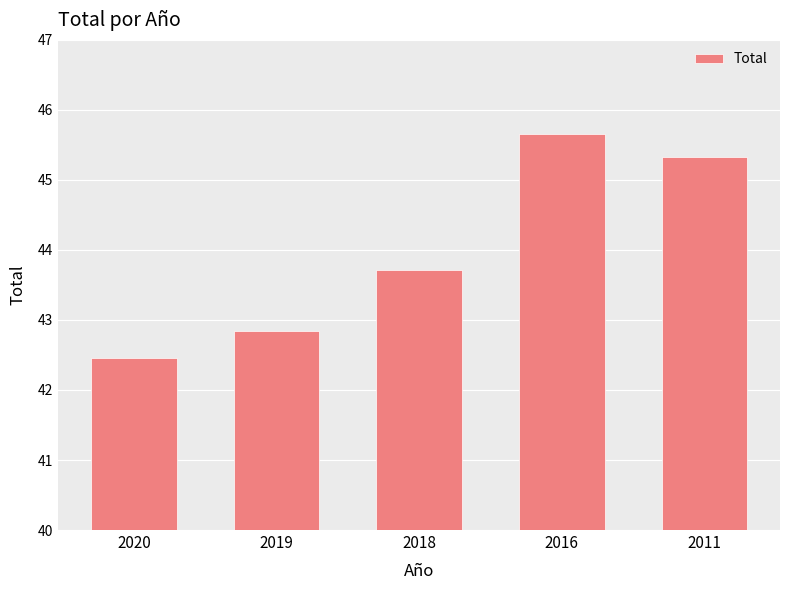

What is the sum of all values?

220.0